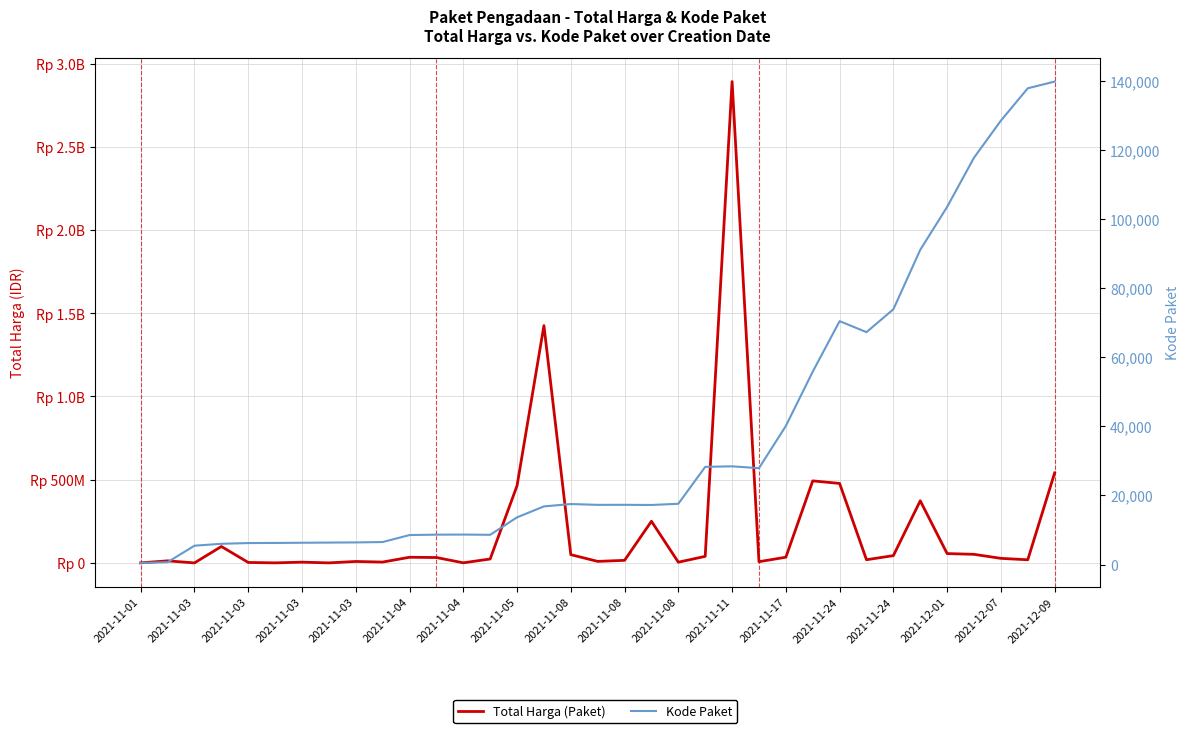

How many data points does each series have?

35